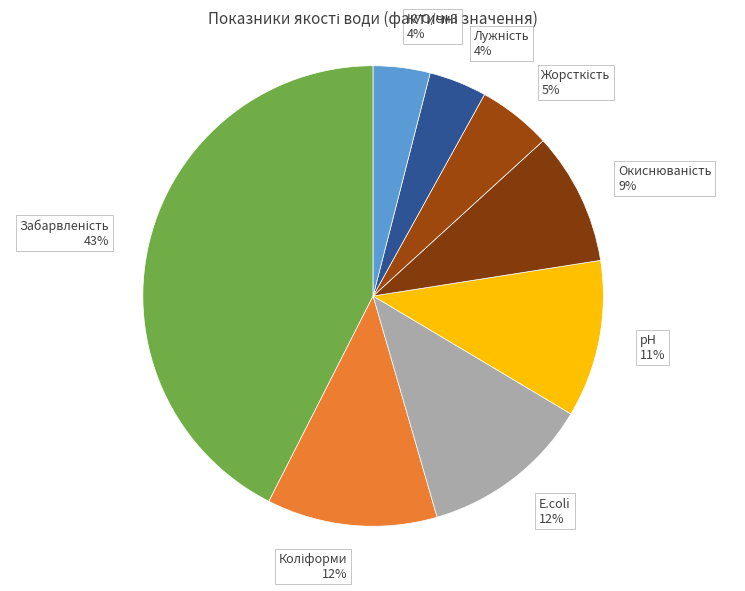

To the nearest percent, what is the difference between the largest and smallest slice percentages?

39%